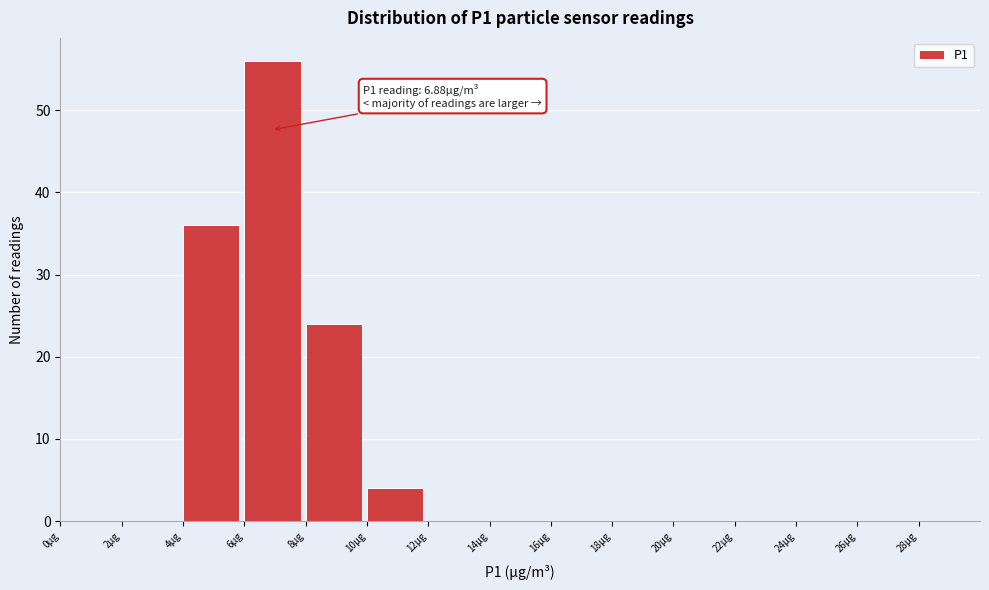

Which range on the x-axis has the tallest bar?

6 to 8